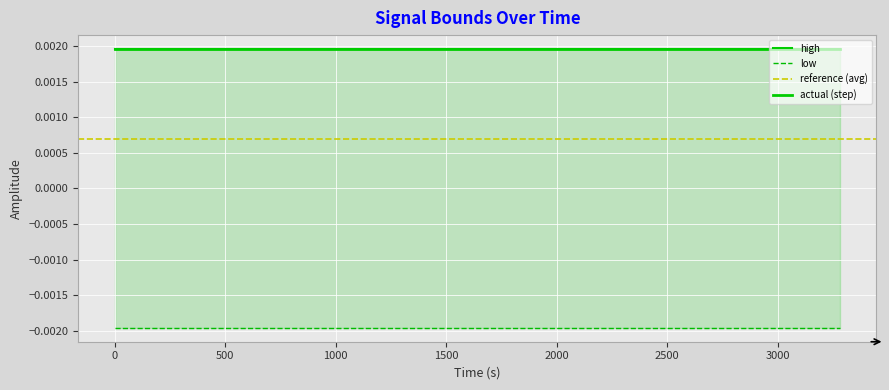

How many lines are shown in the chart?

3